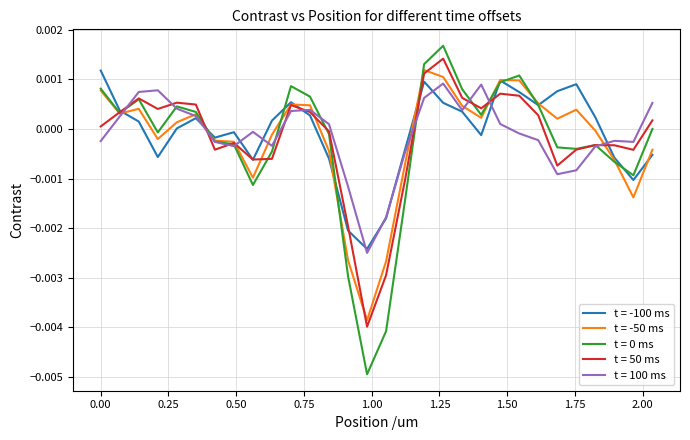

How many lines are shown in the chart?

5